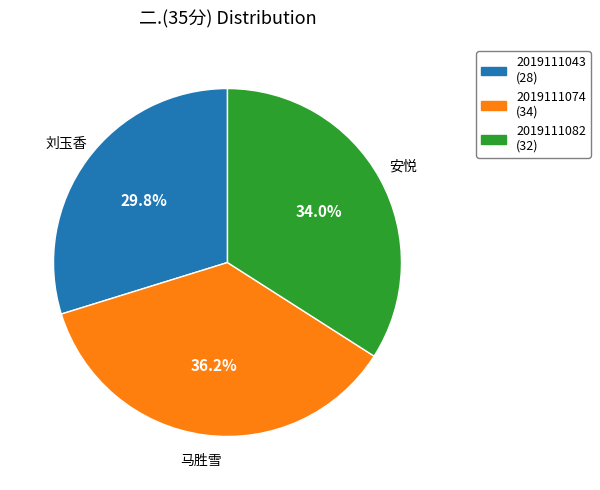

What percentage do 2019111082 and 2019111074 together represent?

70.2%